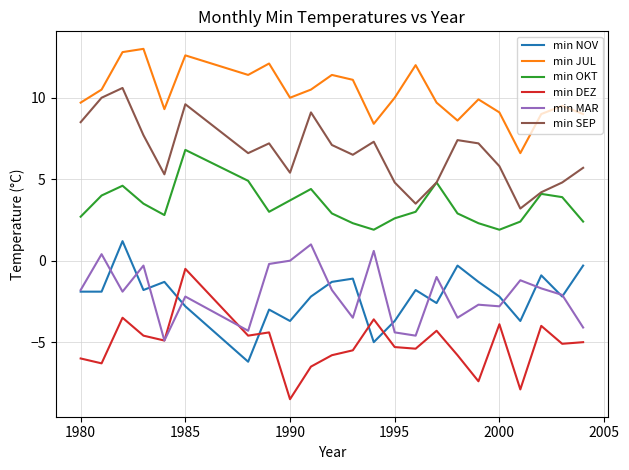

Count the number of data series in this chart.

6